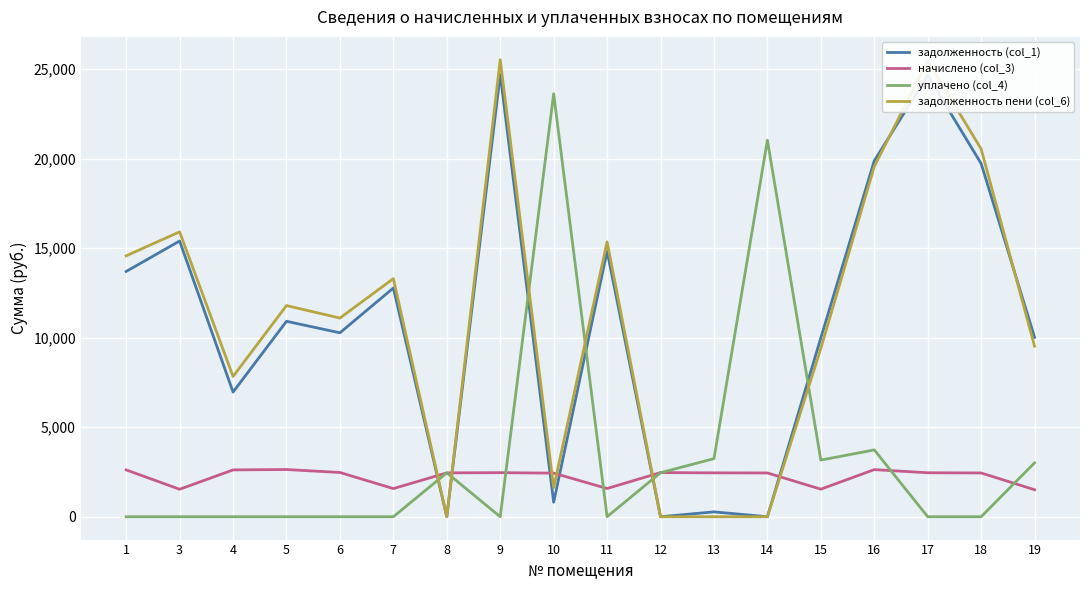

What is the greatest value displayed?

25530.2